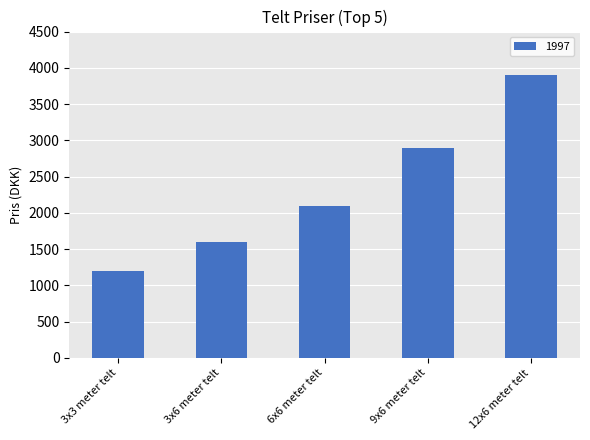

What is the sum of all values?

11700